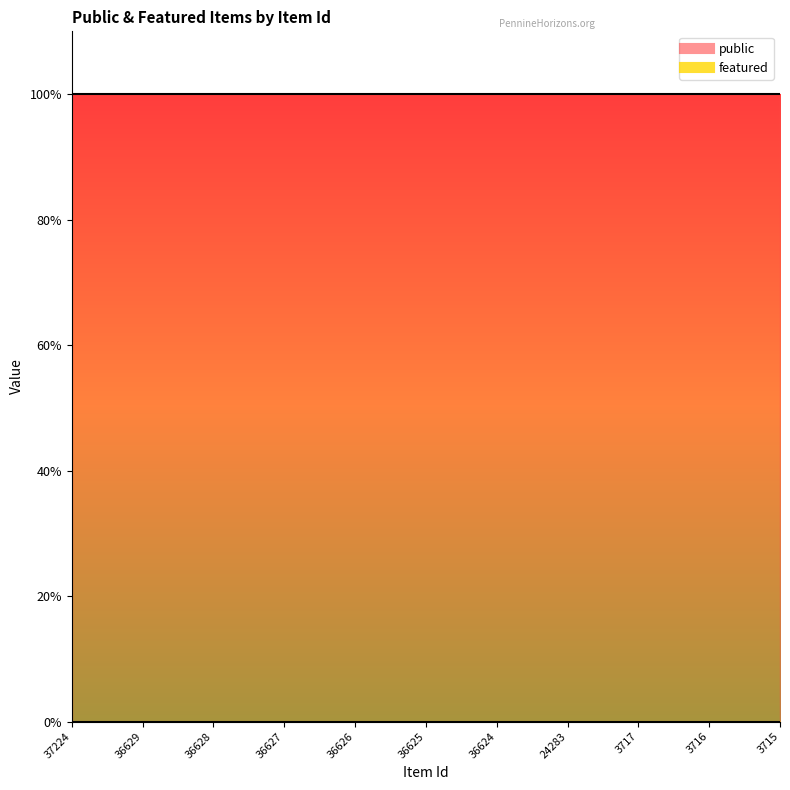

What is the maximum value shown in the chart?

1